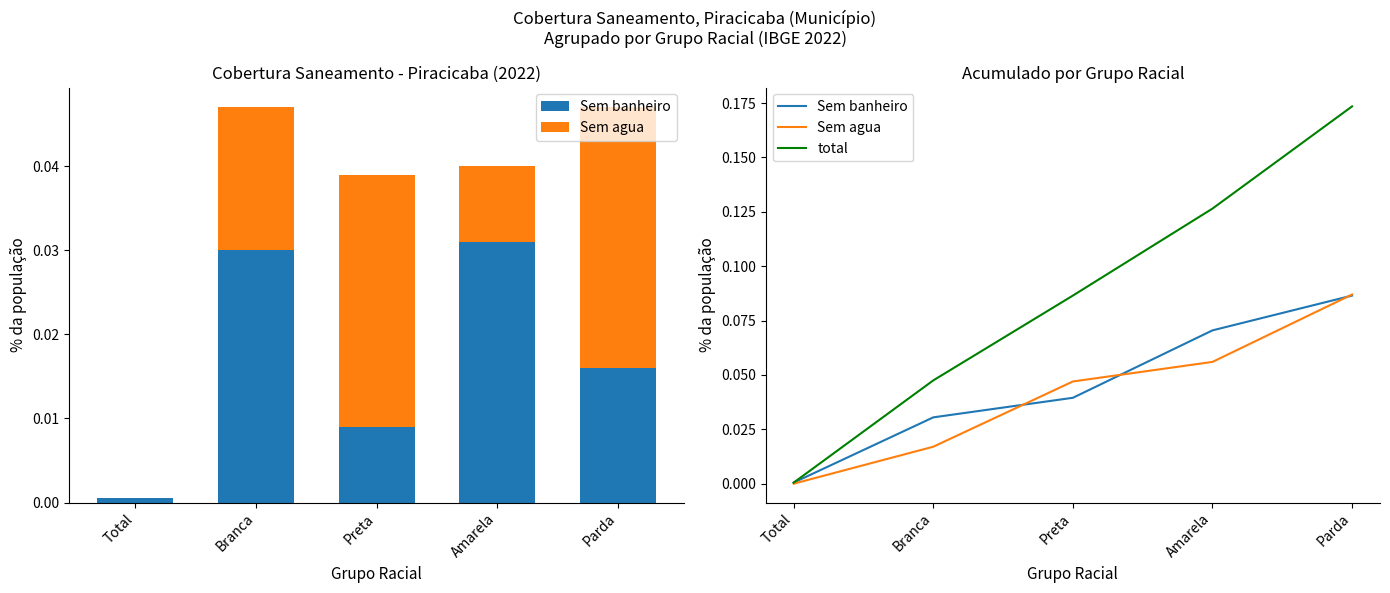

How many data points in Sem agua are above 0?

4